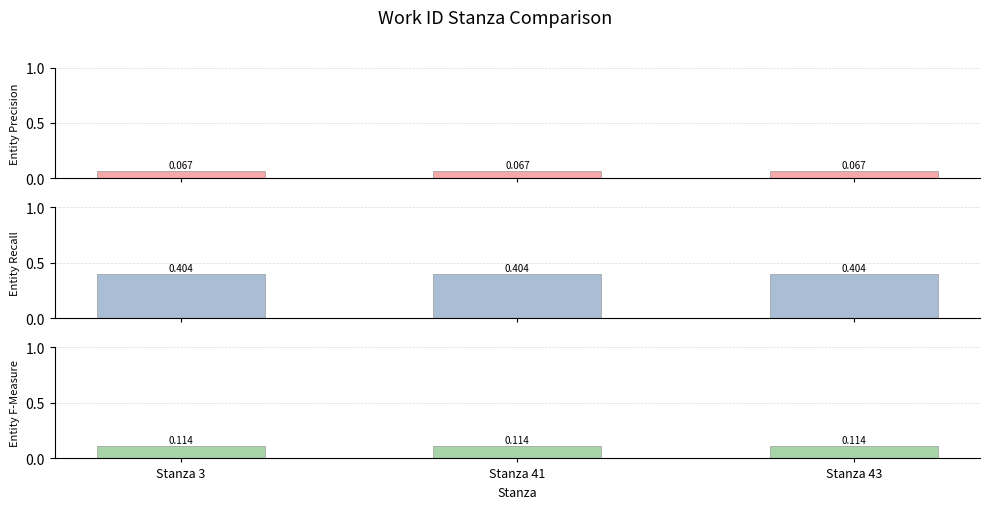

List the labels in order of Entity Recall value, largest first.

Stanza 3, Stanza 41, Stanza 43